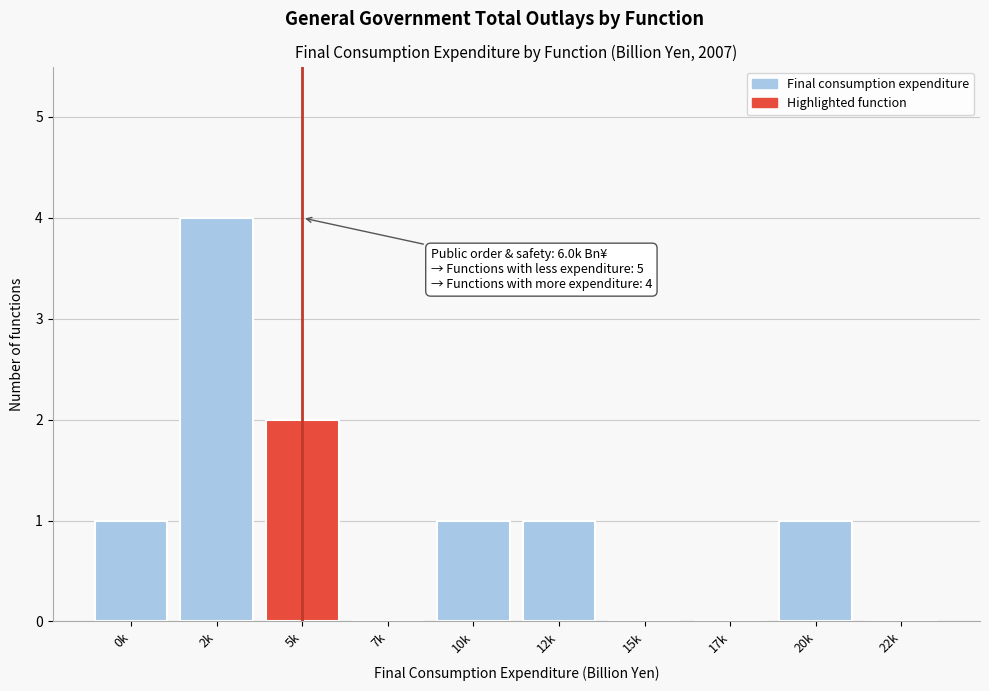

Reading left to right, what are all the values shown in this chart?

0k=1	2k=4	5k=2	7k=0	10k=1	12k=1	15k=0	17k=0	20k=1	22k=0